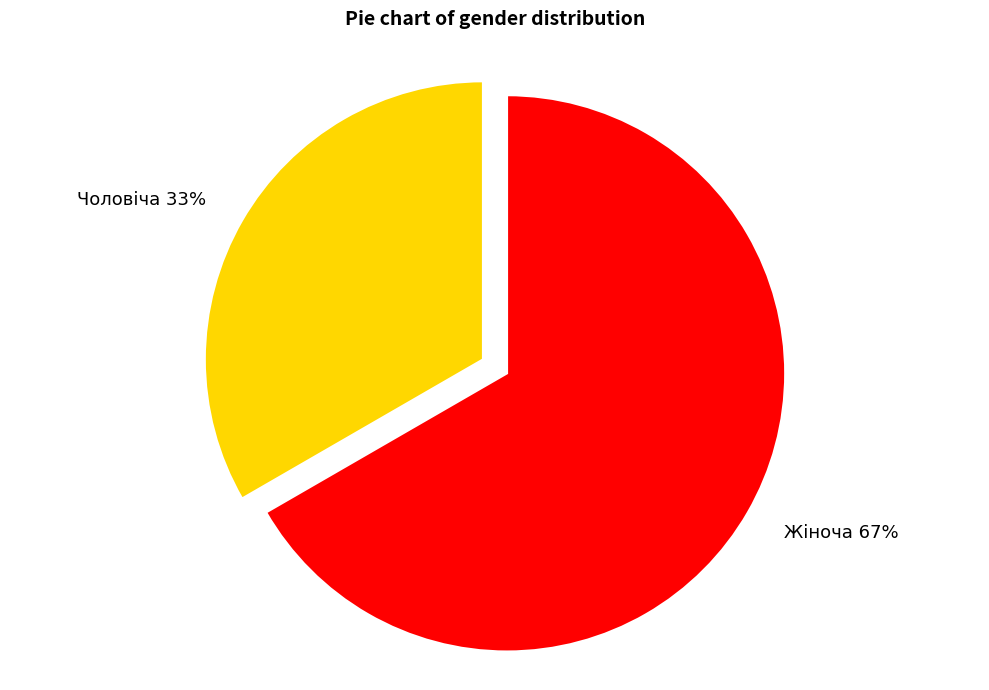

To the nearest percent, what portion does Чоловіча represent?

33%